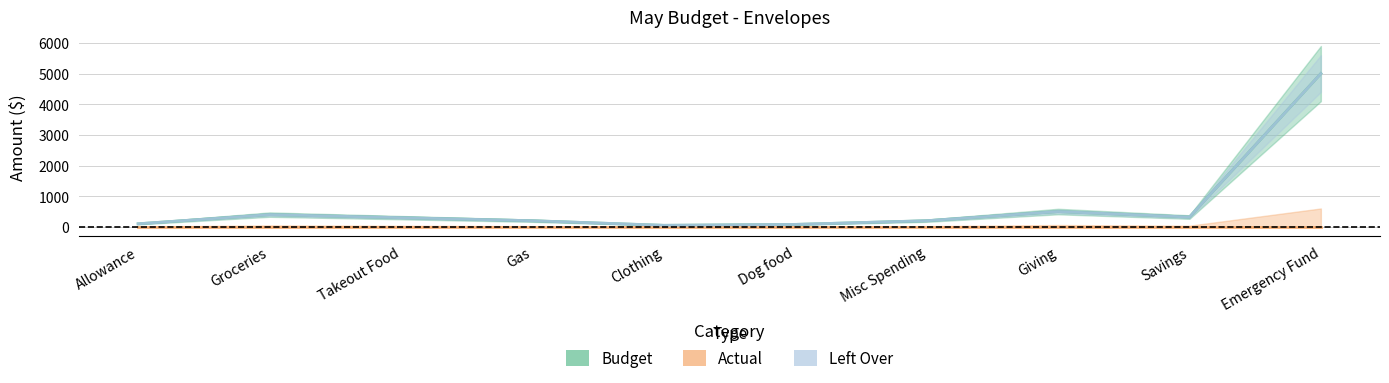

Which label corresponds to the largest value in the chart?

Emergency Fund